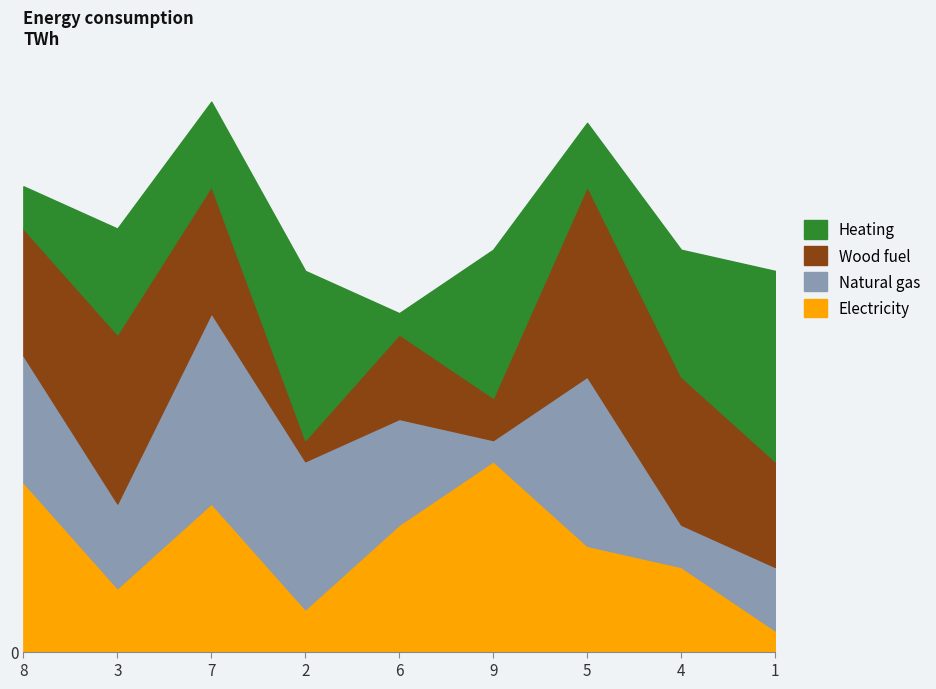

True or false: Wood fuel and Natural gas intersect in this chart.

True